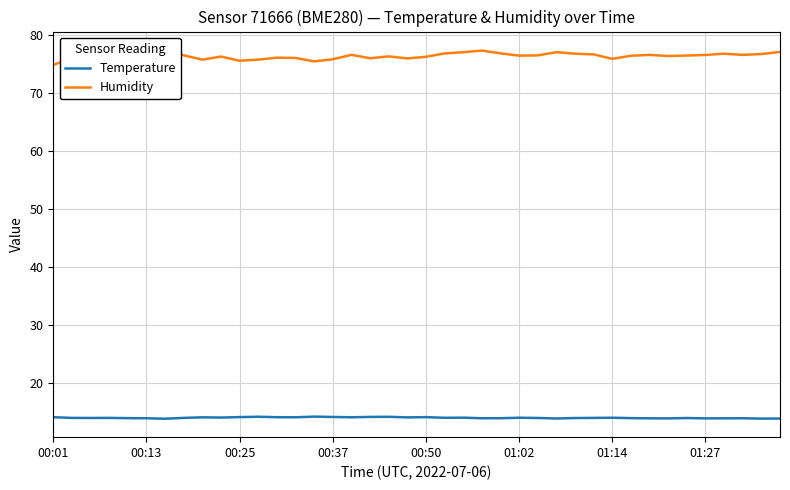

Rank the series at 32 from lowest to highest value.

Temperature, Humidity